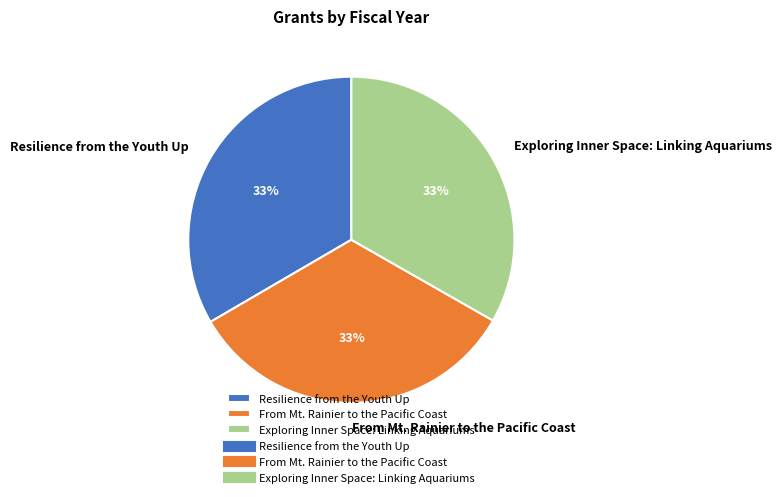

The From Mt. Rainier to the Pacific Coast slice represents 33% of the pie. True or false?

True